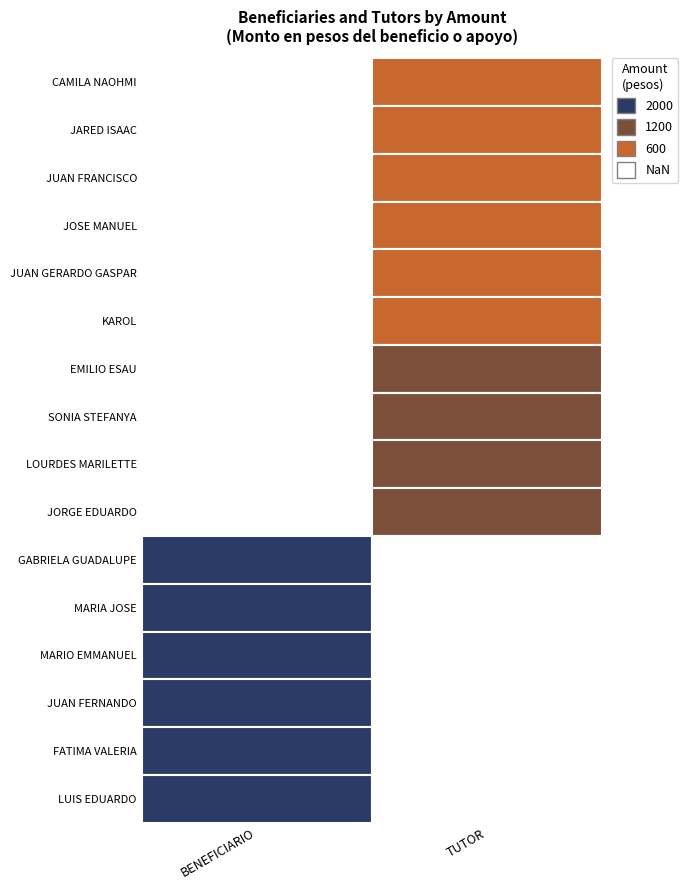

List the series in order of their overall mean, highest first.

BENEFICIARIO, TUTOR